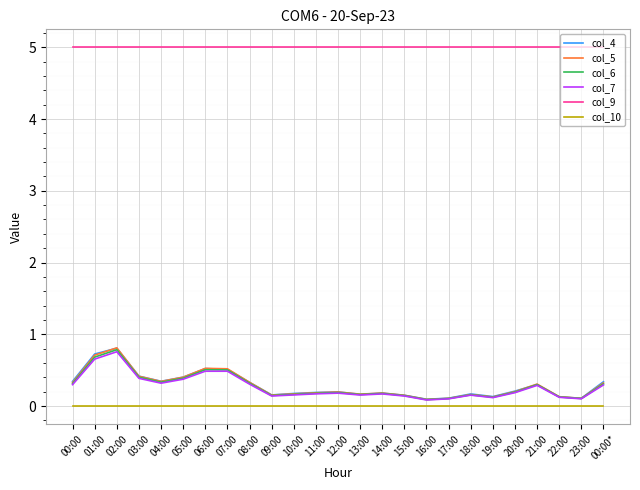

What is the maximum value shown in the chart?

5.0